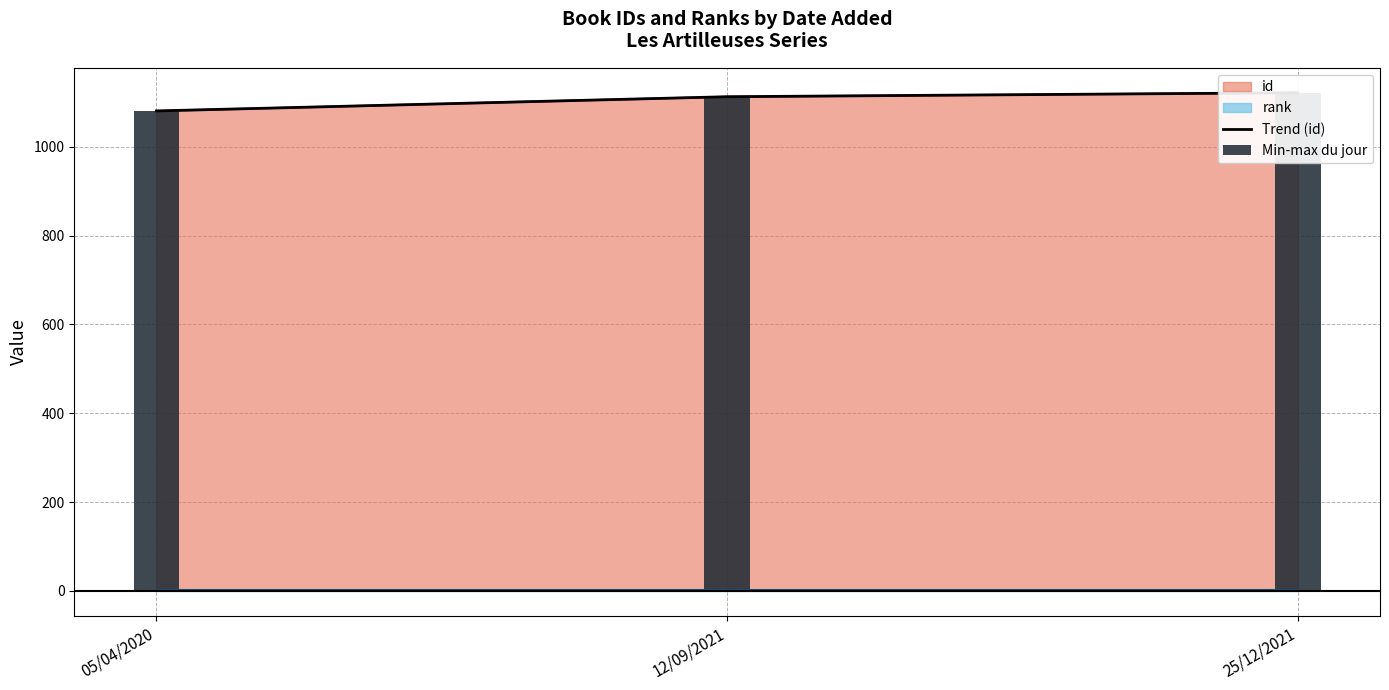

Count the number of values greater than 1113.

1